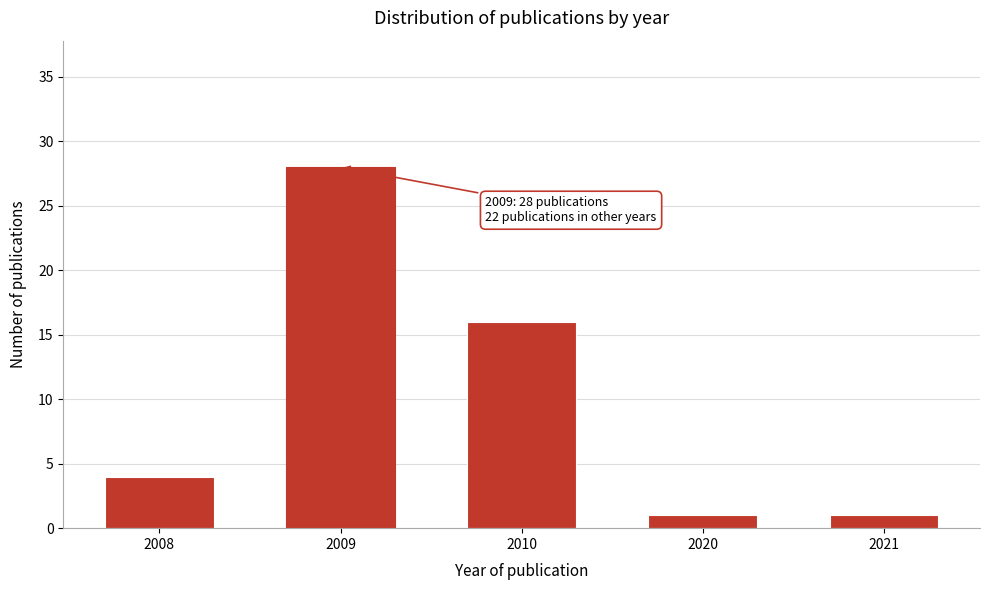

Reading left to right, transcribe all the data shown in this chart.

4	28	16	1	1